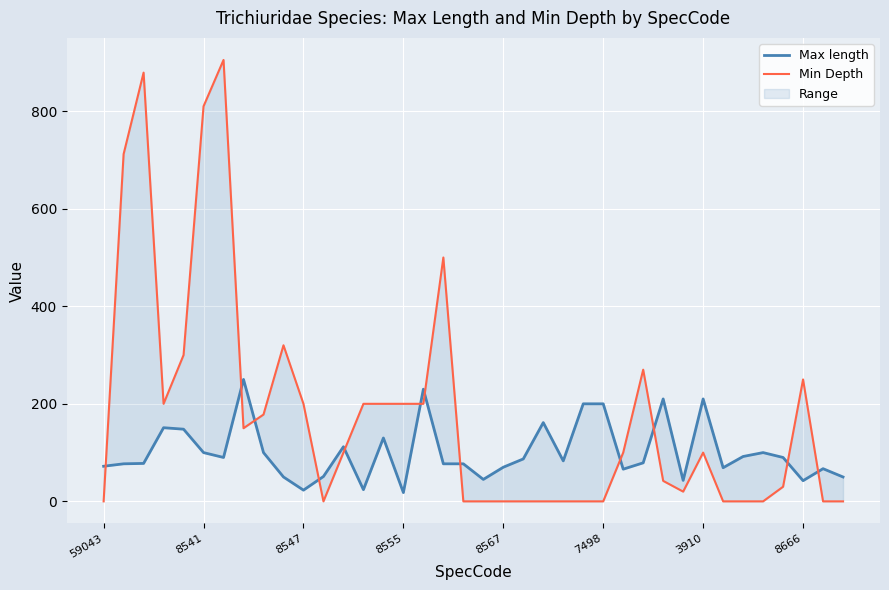

Reading left to right, extract all data points from this chart.

Max length: 72.0	77.0	77.8	151.0	148.0	100.0	90.0	250.0	100.0	50.0	23.0	51.0	112.0	24.0	130.0	18.0	230.0	77.0	77.0	45.0	70.0	87.0	161.5	83.0	200.0	200.0	66.0	79.0	210.0	43.0	210.0	69.0	92.0	100.0	90.0	42.4	67.0	50.0
Min Depth: 0.0	712.0	879.0	200.0	300.0	810.0	905.0	150.0	178.0	320.0	200.0	0.0	100.0	200.0	200.0	200.0	200.0	500.0	0.0	0.0	0.0	0.0	0.0	0.0	0.0	0.0	100.0	270.0	42.0	20.0	100.0	0.0	0.0	0.0	30.0	250.0	0.0	0.0